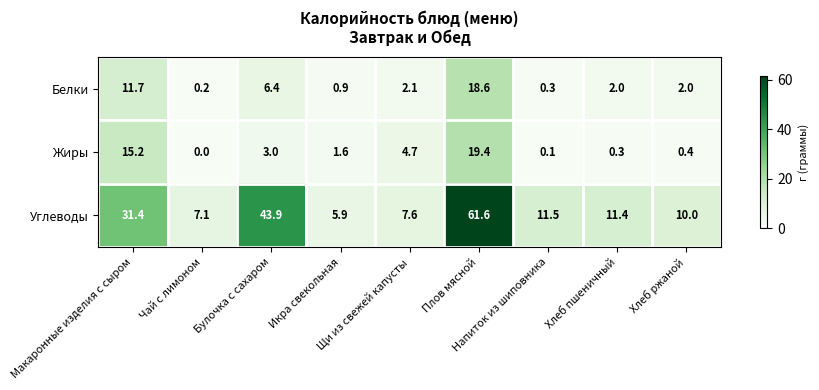

What is the difference between the highest and lowest values at Икра свекольная?

5.0